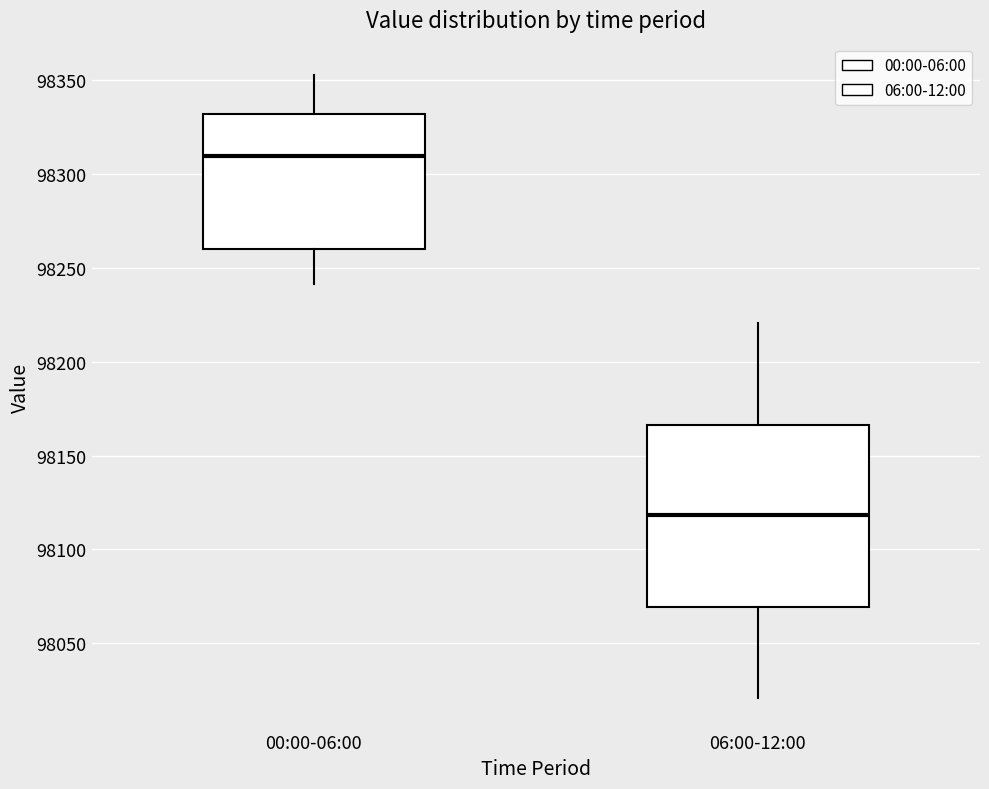

Reading left to right, read every box against the y-axis: the position of its median line, the range the box covers, and the ends of its whiskers. The values are not printed on the chart, so give them approximately, as read against the axis.

00:00-06:00: median 98310, box 98260 to 98330, whiskers 98240 to 98355
06:00-12:00: median 98120, box 98070 to 98165, whiskers 98020 to 98220